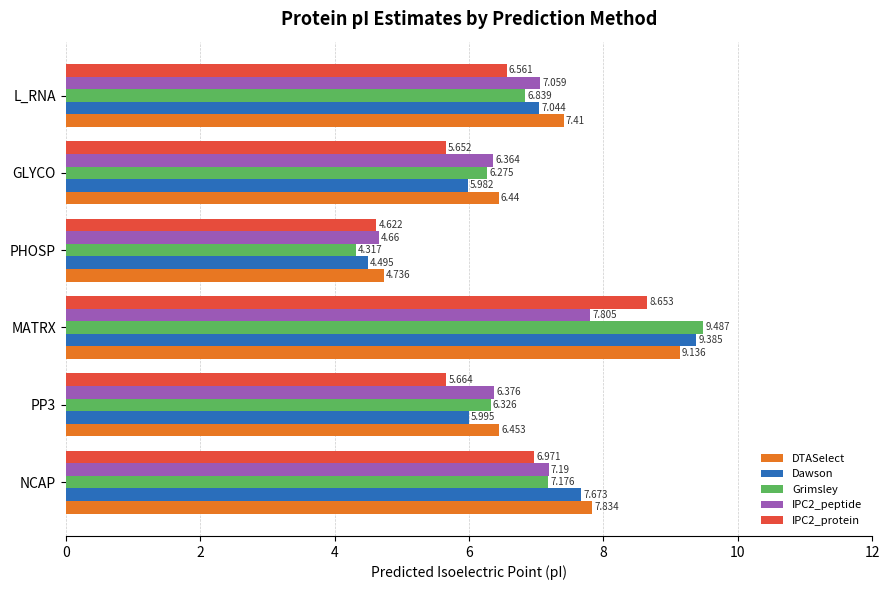

At which label is Grimsley closest to 6?

GLYCO